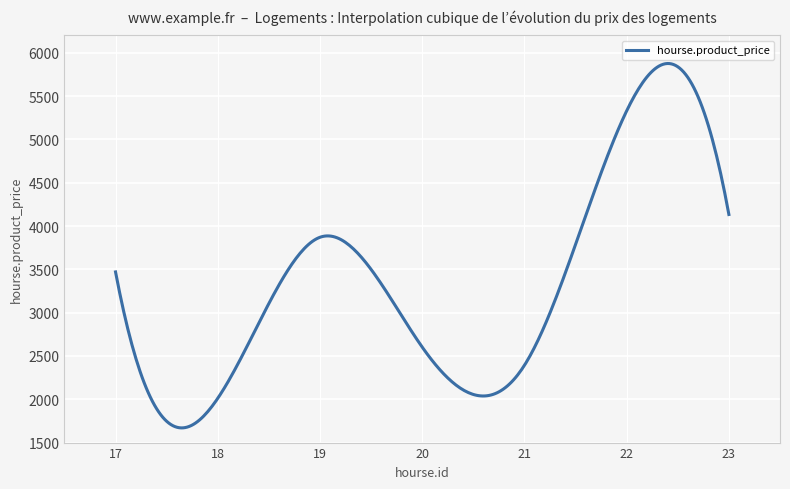

What is the greatest value displayed?

5875.7